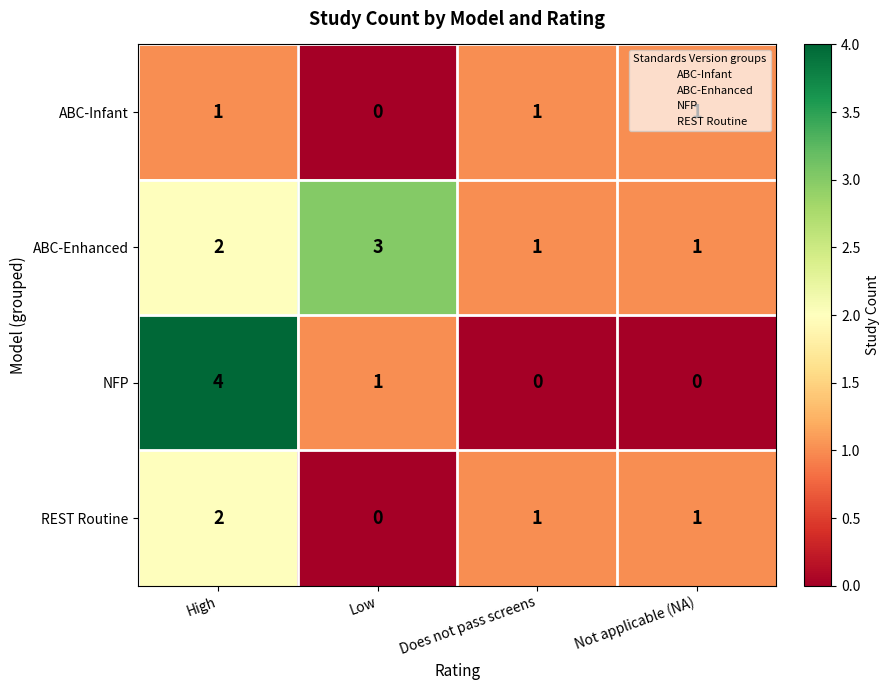

True or false: NFP has a value of 0 at Low.

False